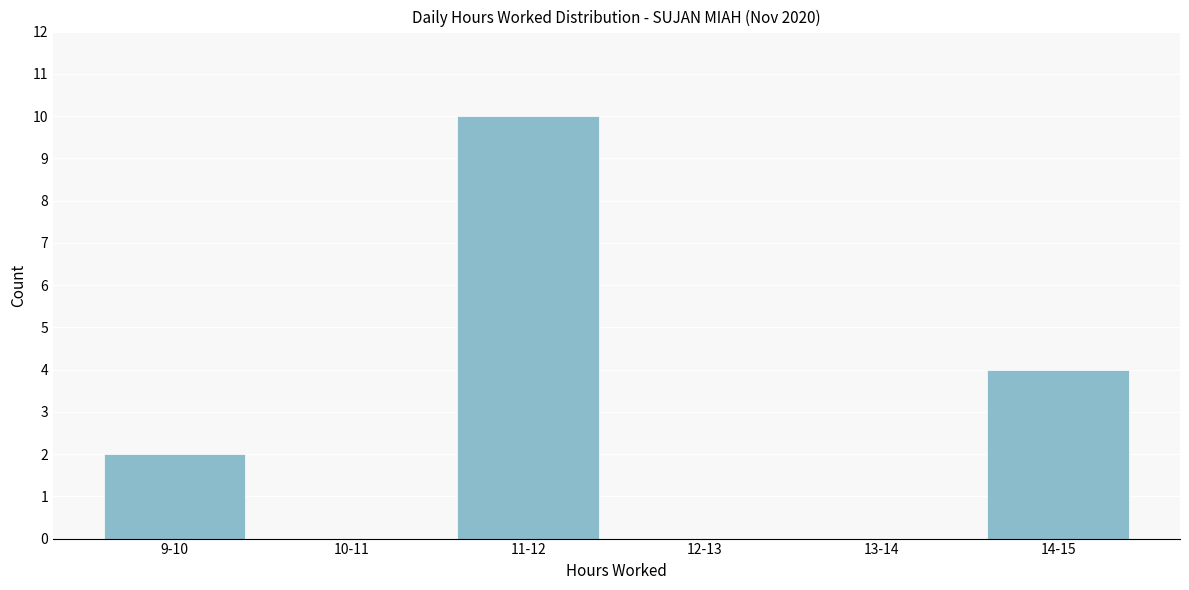

Reading left to right, what are all the values shown in this chart?

9-10=2	10-11=0	11-12=10	12-13=0	13-14=0	14-15=4